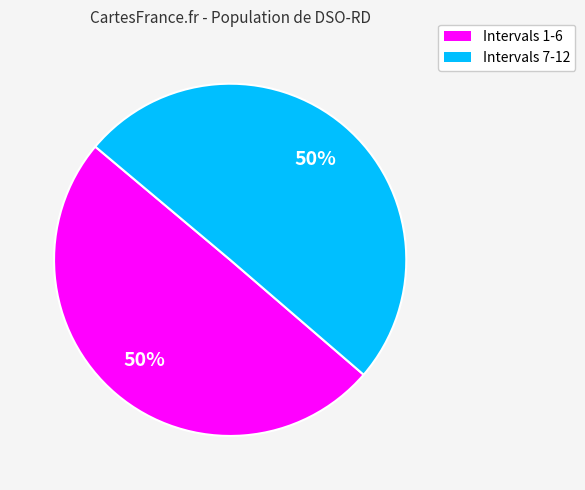

To the nearest percent, what is the average slice percentage?

50%